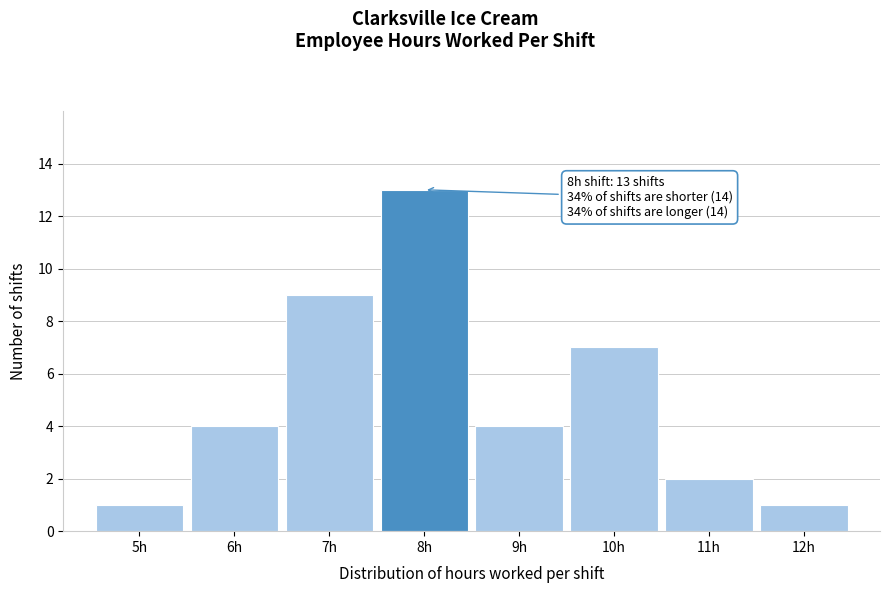

Over which range of the x-axis is the bar tallest?

7.5 to 8.5